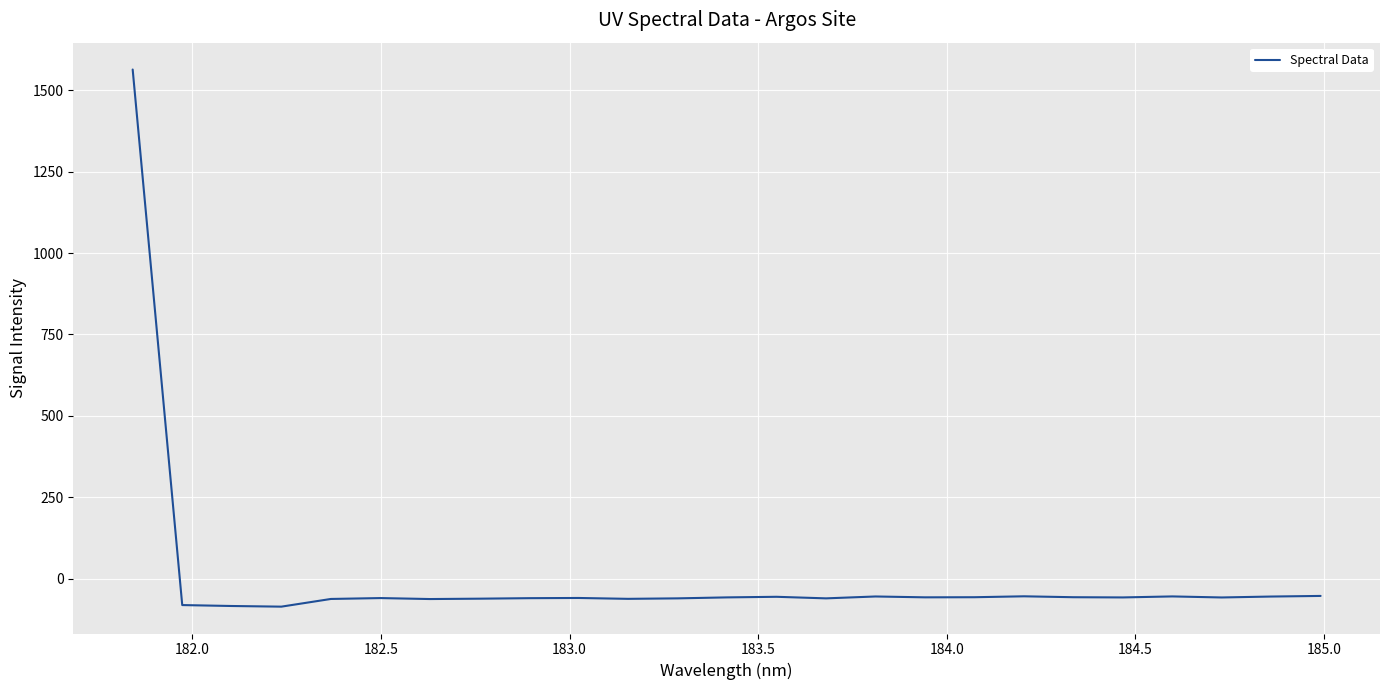

How many positive values are there?

1